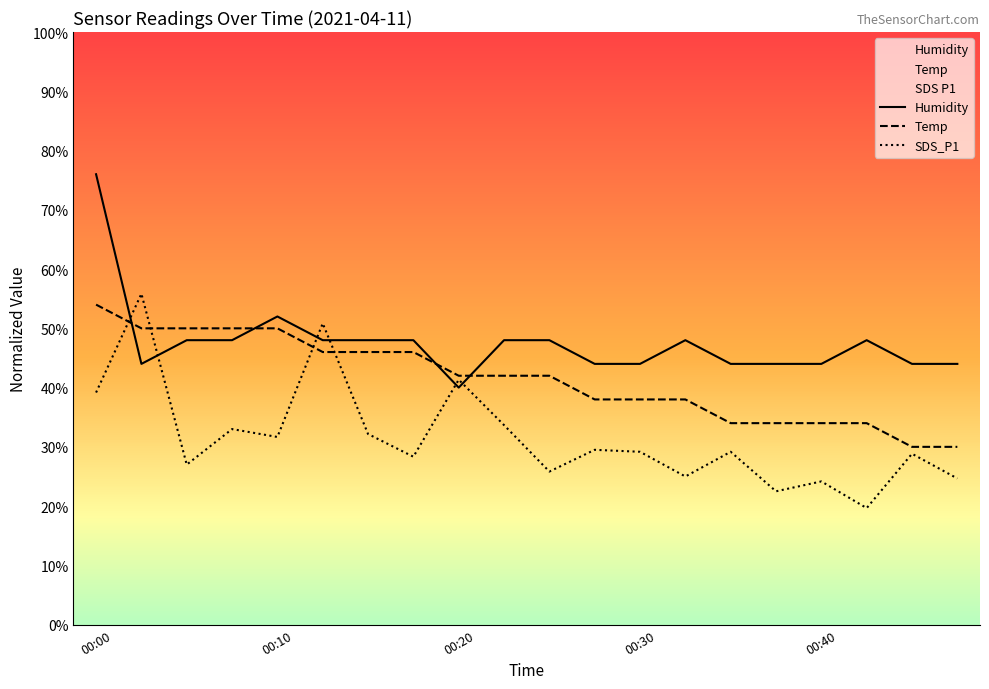

What is the difference between the highest and lowest values at 00:23?

14.3